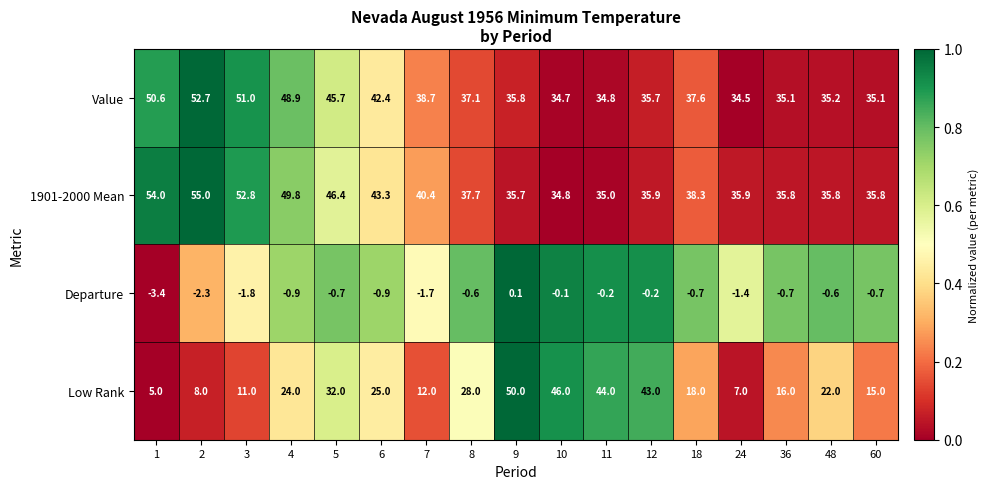

What is the approximate value of Value at 5?

45.7